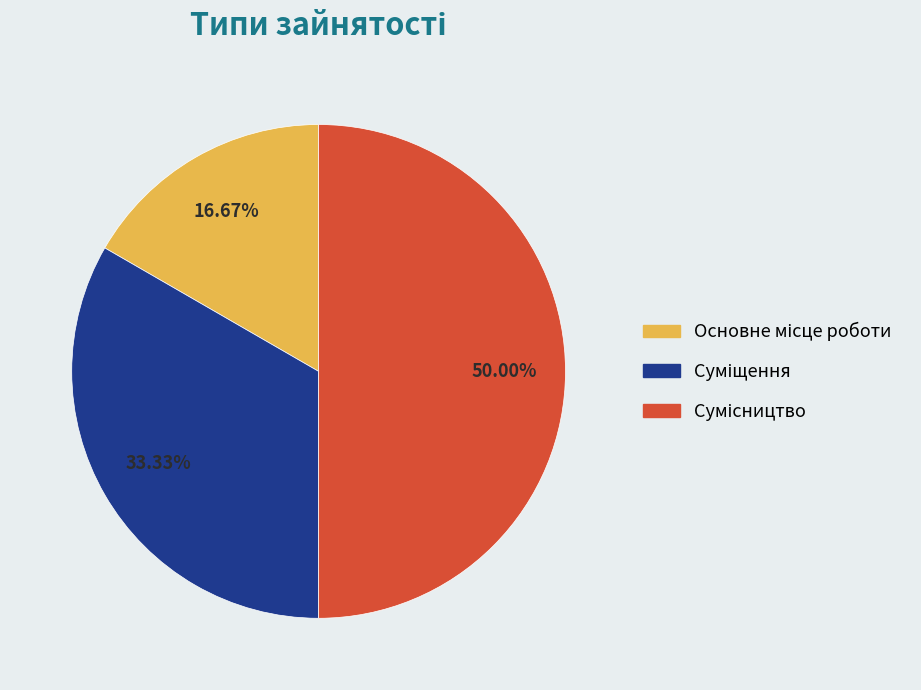

How many segments does this pie chart have?

3